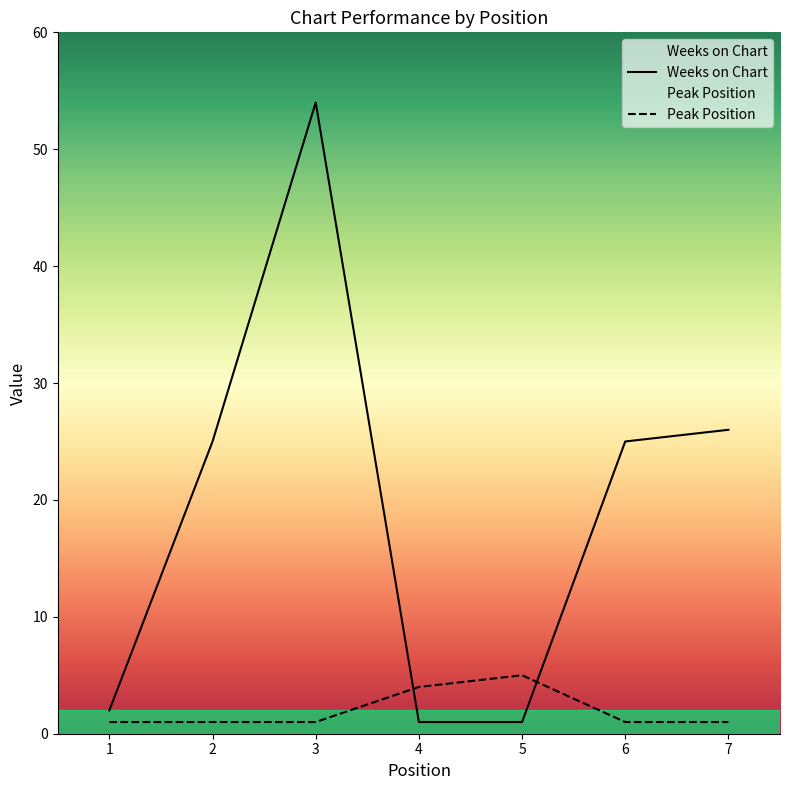

At how many categories does at least one series exceed 21?

4